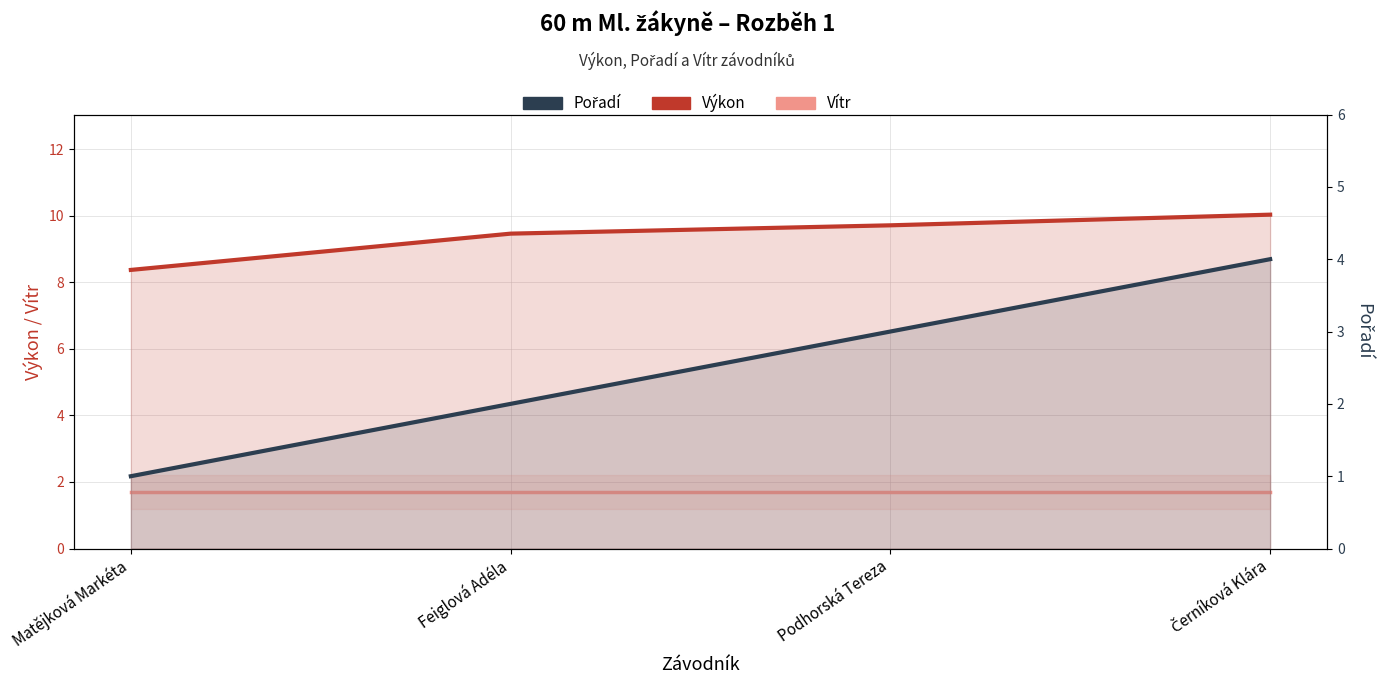

Which has a higher value, Matějková Markéta or Feiglová Adéla?

Feiglová Adéla